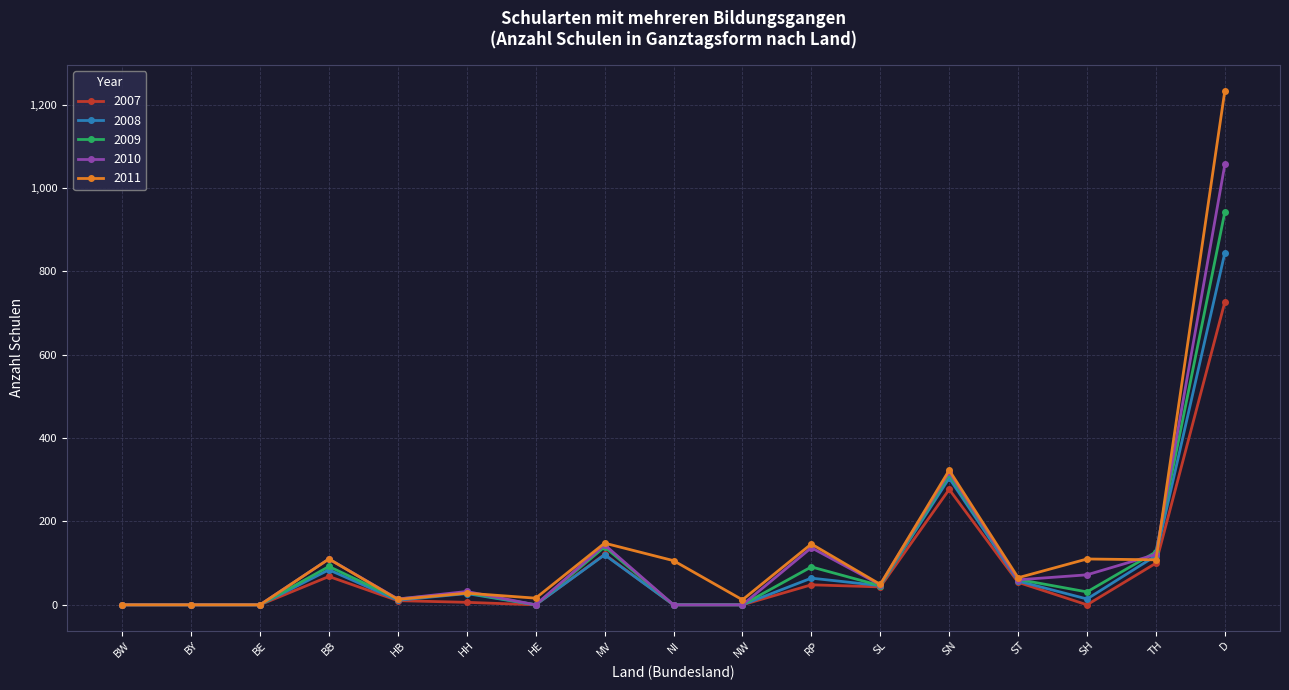

Which series has the widest spread of values?

2011